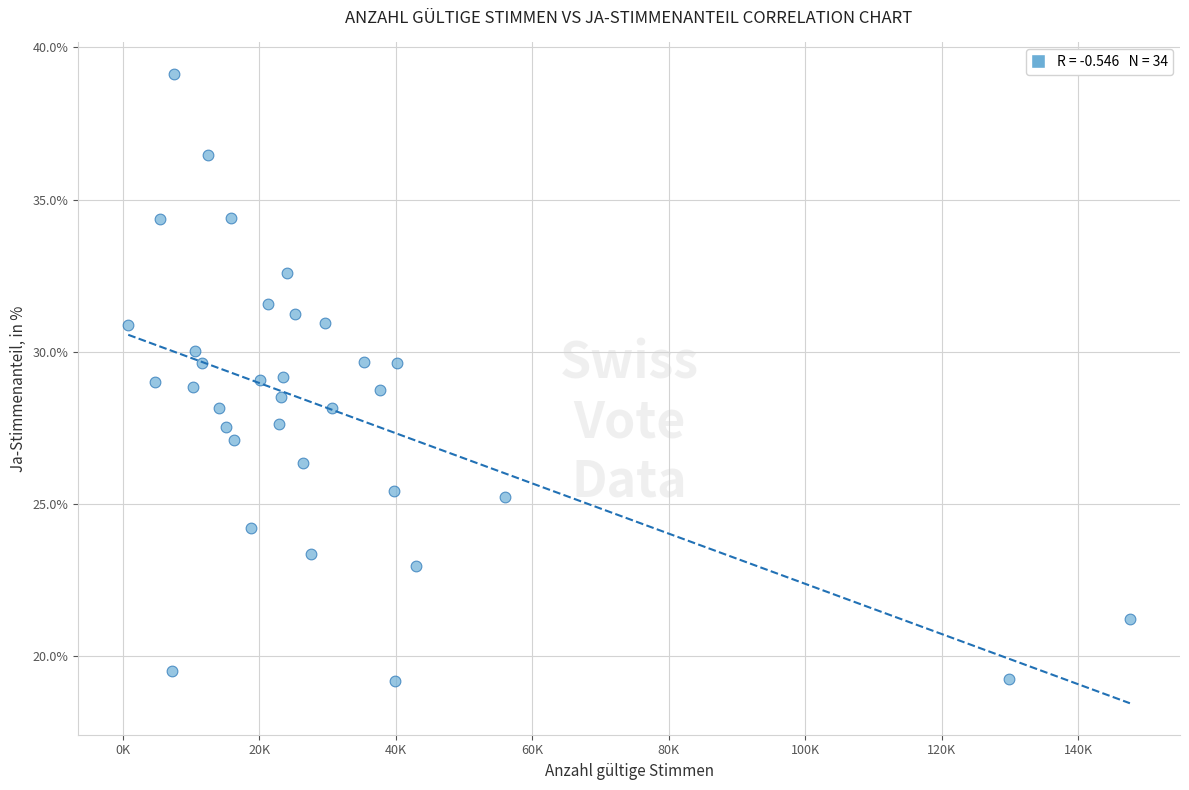

What is the range of X values (max minus min)?

146801.0